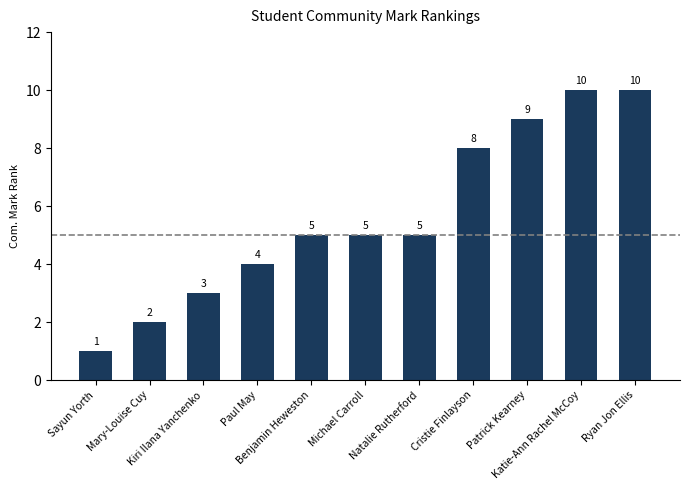

Reading left to right, what are all the values shown in this chart?

1	2	3	4	5	5	5	8	9	10	10